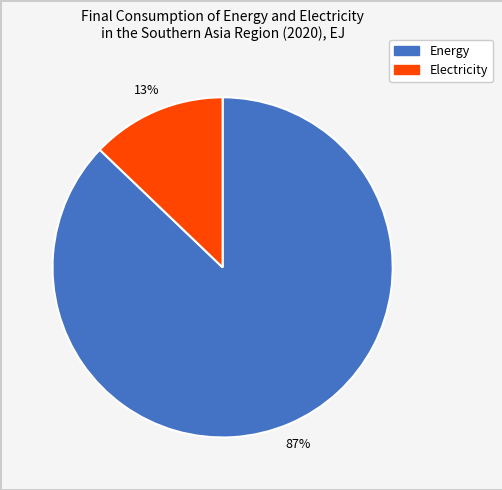

Is the sum of Energy and Electricity greater than half?

Yes